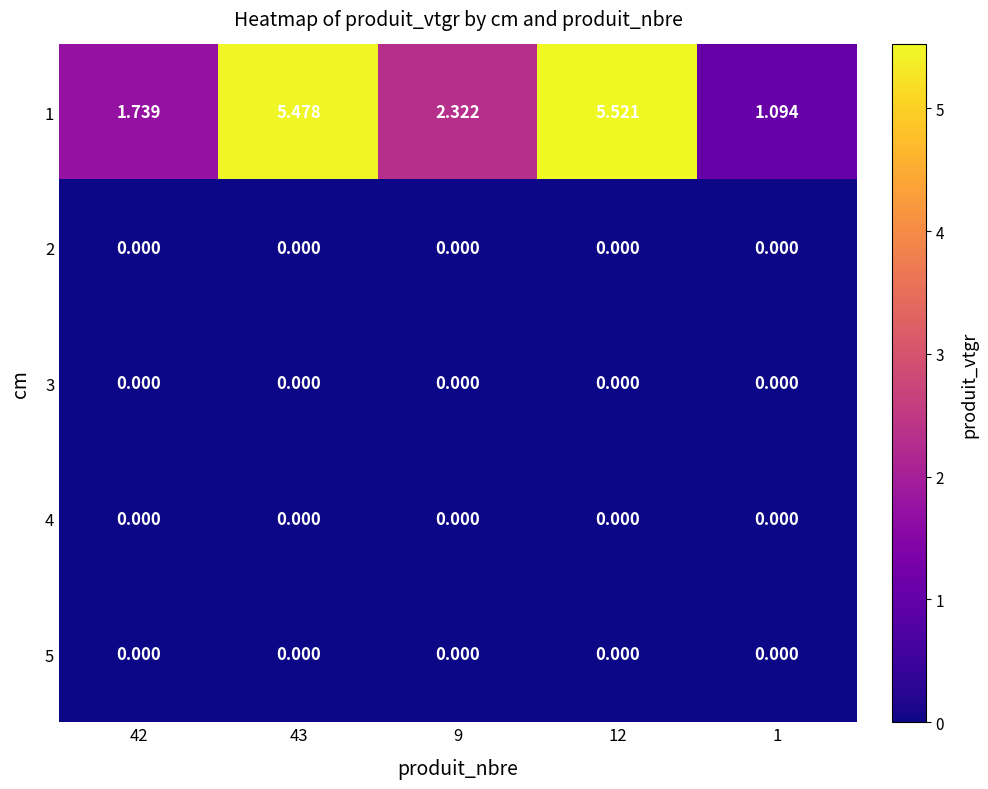

Reading right to left, list all the values displayed in this chart.

1: 1=1.1	12=5.5	9=2.3	43=5.5	42=1.7
2: 1=0.0	12=0.0	9=0.0	43=0.0	42=0.0
3: 1=0.0	12=0.0	9=0.0	43=0.0	42=0.0
4: 1=0.0	12=0.0	9=0.0	43=0.0	42=0.0
5: 1=0.0	12=0.0	9=0.0	43=0.0	42=0.0